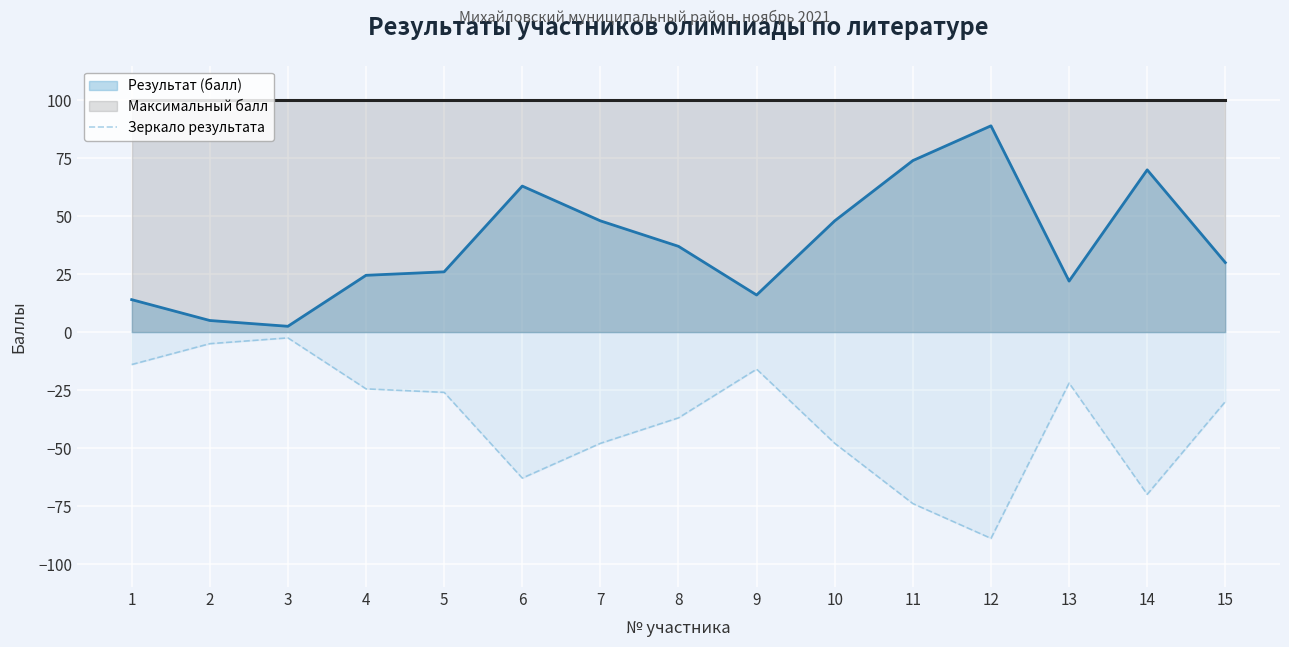

How many values exceed -30?

7